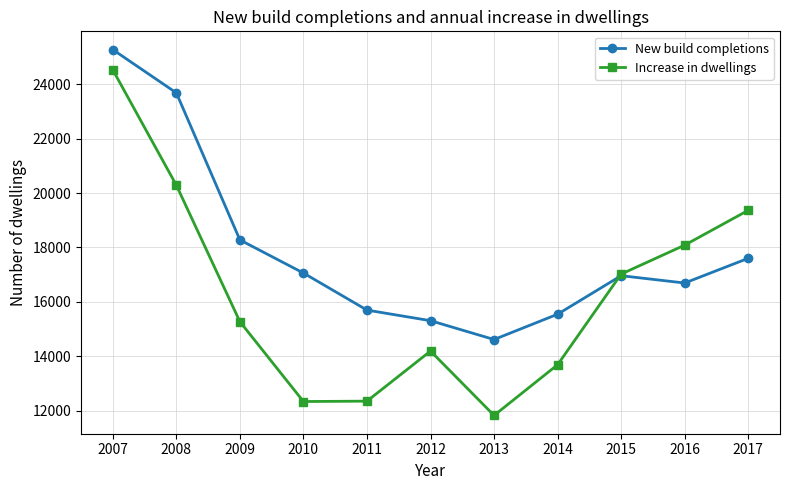

What is the approximate value of Increase in dwellings at 2009?

15274